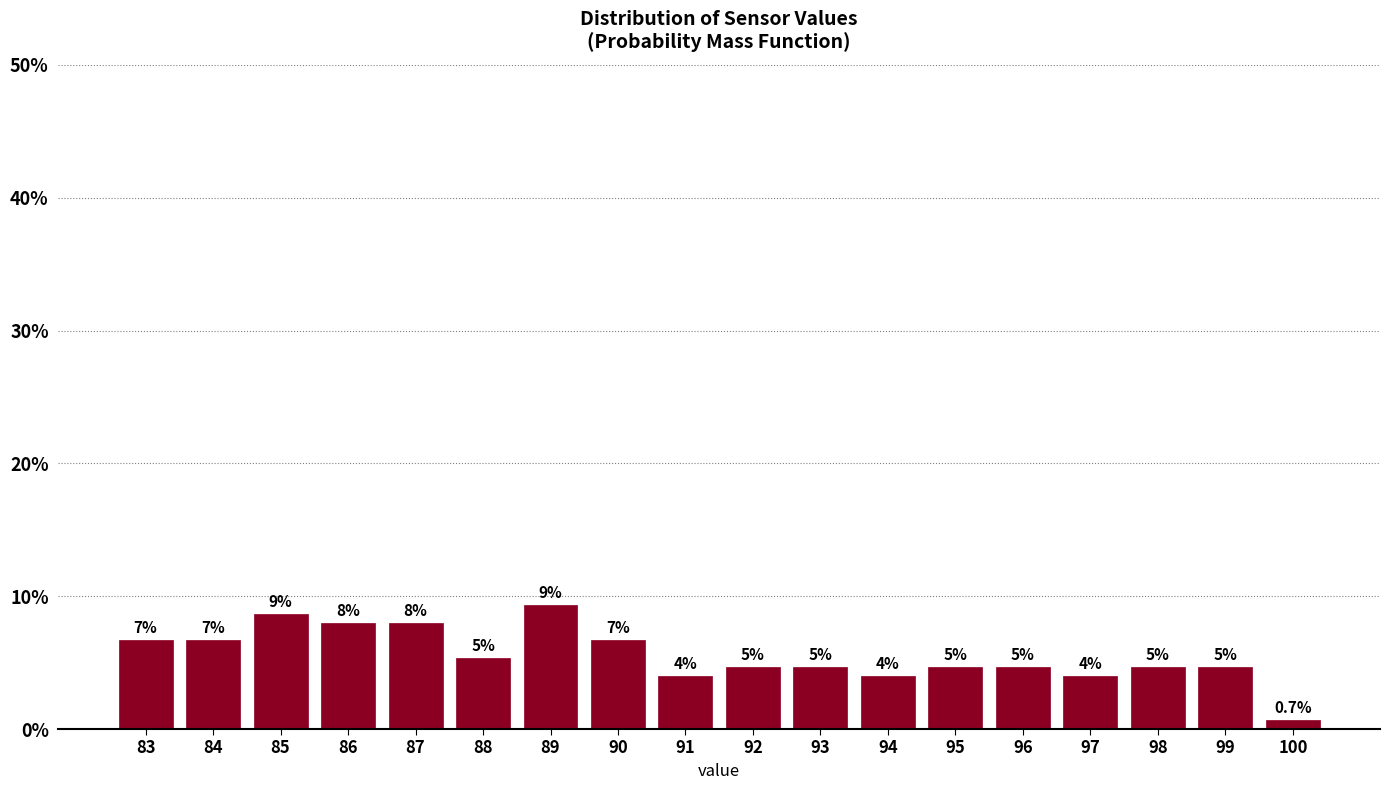

How many bars are there in total?

18